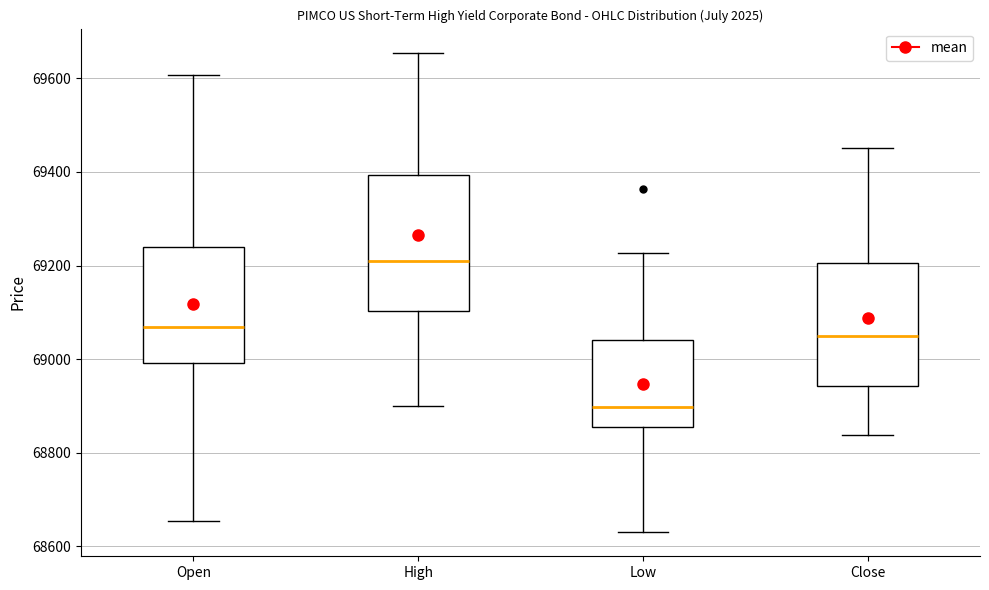

Reading left to right, transcribe this box plot: for each box, give where its median line is, the range the box spans, and where its two whiskers end, as read against the y-axis. The values are not printed on the chart, so give them approximately, as read against the axis.

Open: median 69060, box 69000 to 69240, whiskers 68660 to 69600
High: median 69200, box 69100 to 69400, whiskers 68900 to 69660
Low: median 68900, box 68860 to 69040, whiskers 68640 to 69220
Close: median 69040, box 68940 to 69200, whiskers 68840 to 69460